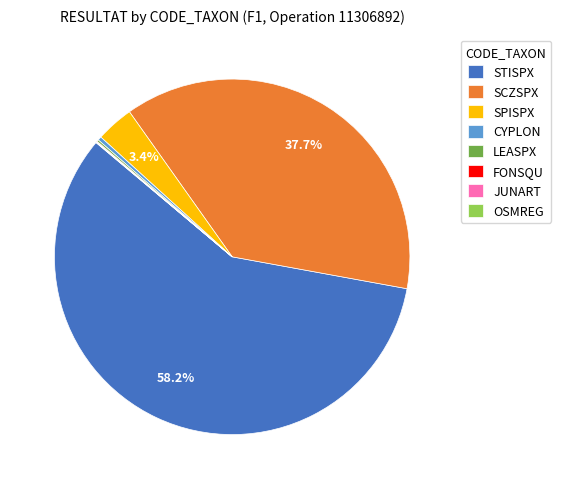

To the nearest percent, what is the difference between the largest and smallest slice percentages?

58%